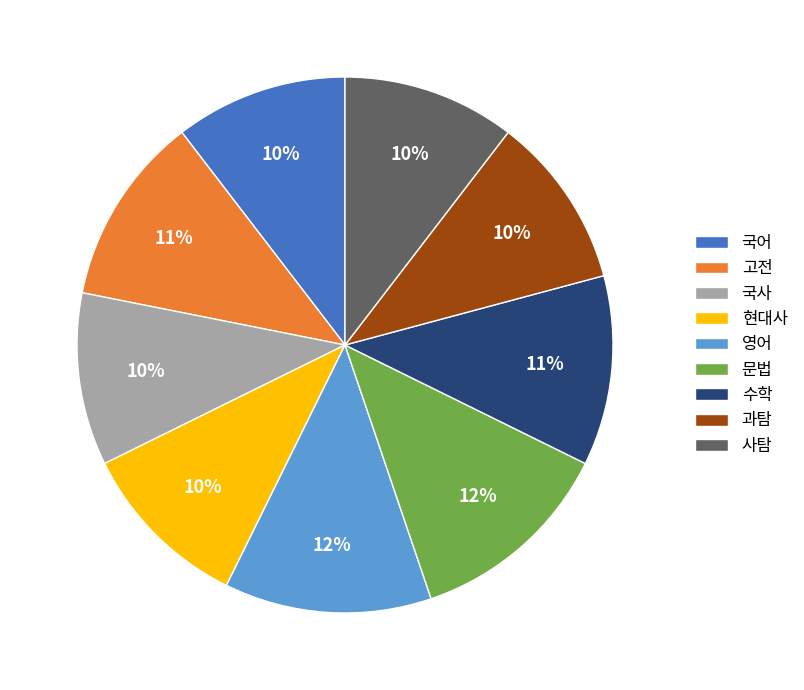

What percentage is the 수학 slice, to the nearest percent?

11%